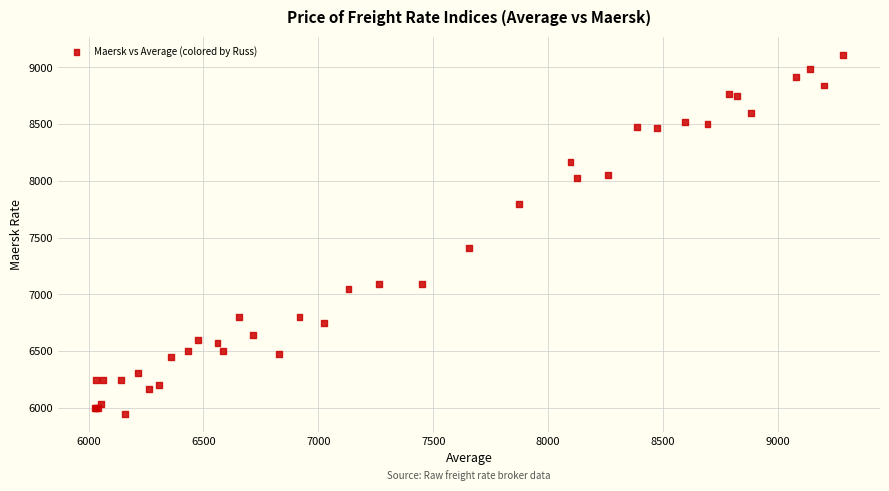

What Y value in the scatter plot is closest to 7531?

7409